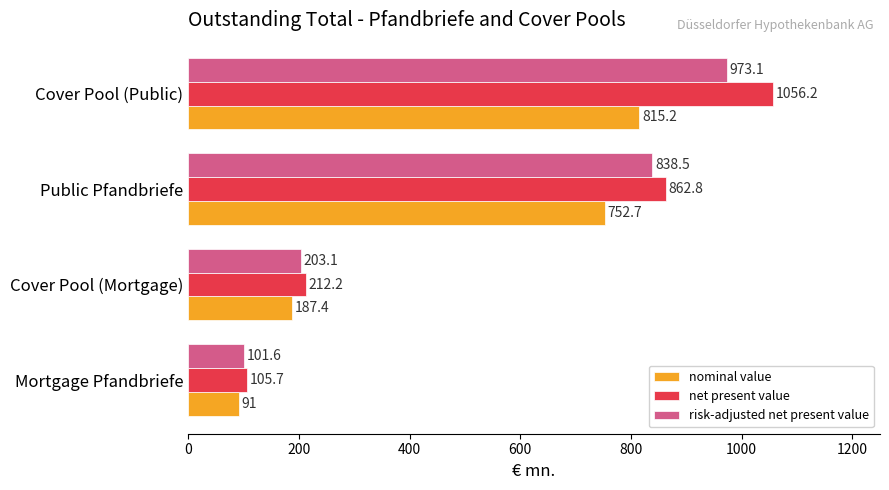

Which series has the widest spread of values?

net present value